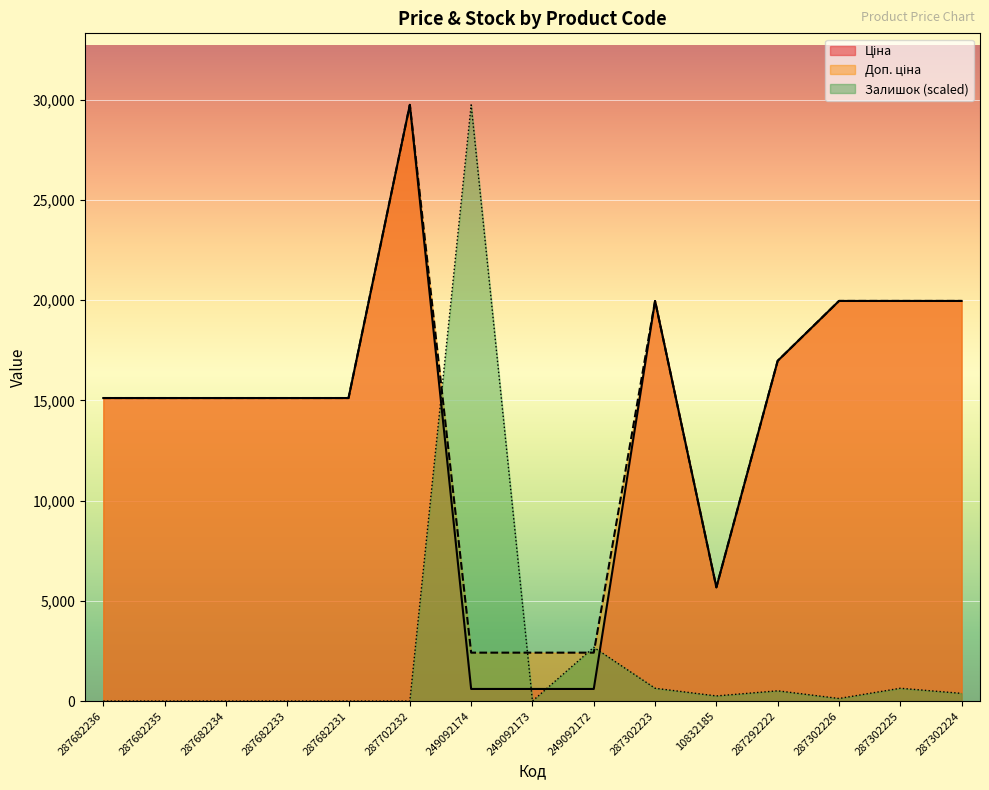

Reading right to left, list all the values displayed in this chart.

Ціна: 19964.2	19964.2	19964.2	16976.3	5673.8	19964.2	603.7	603.7	603.7	29747.2	15120.0	15120.0	15120.0	15120.0	15120.0
Доп. ціна: 19964.2	19964.2	19964.2	16976.3	5673.8	19964.2	2414.8	2414.8	2414.8	29747.2	15120.0	15120.0	15120.0	15120.0	15120.0
Залишок: 383.0	638.4	127.7	510.7	255.3	638.4	2681.1	0.0	29747.2	0.0	0.0	0.0	0.0	0.0	0.0